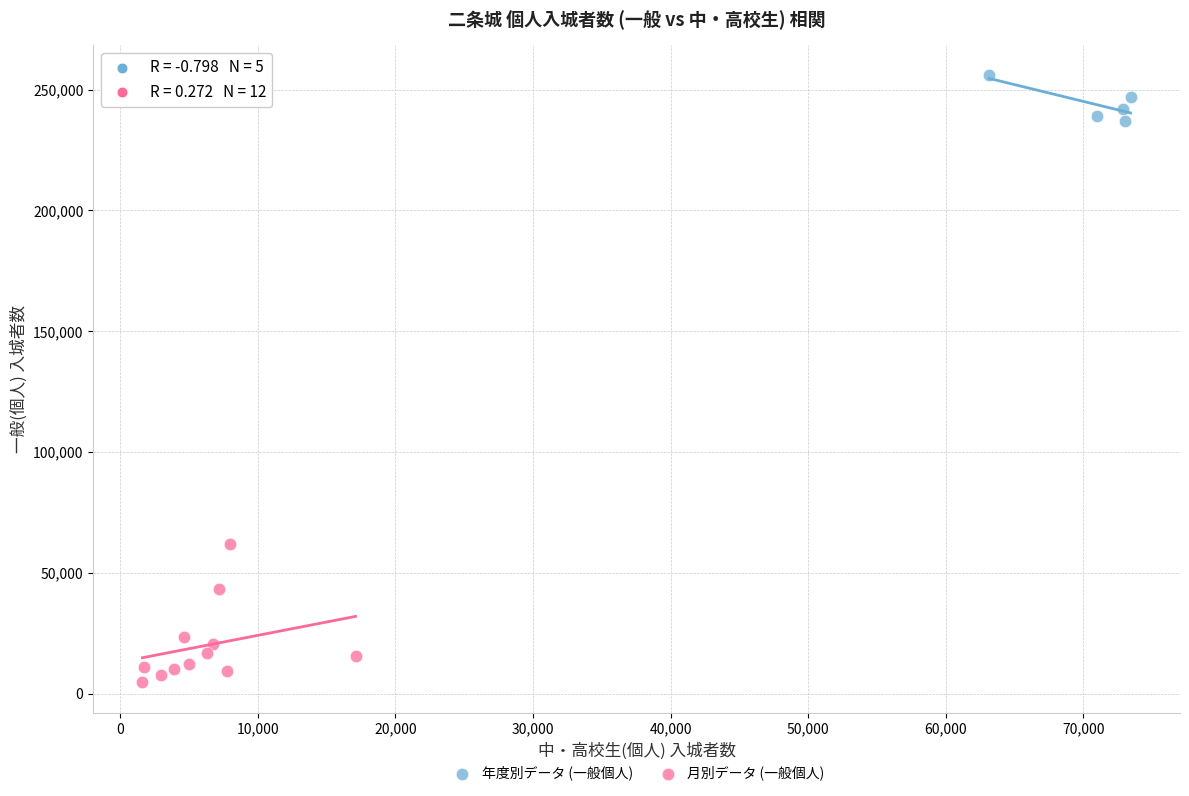

What are all the series names shown in the legend?

年度別データ (一般個人), 月別データ (一般個人)